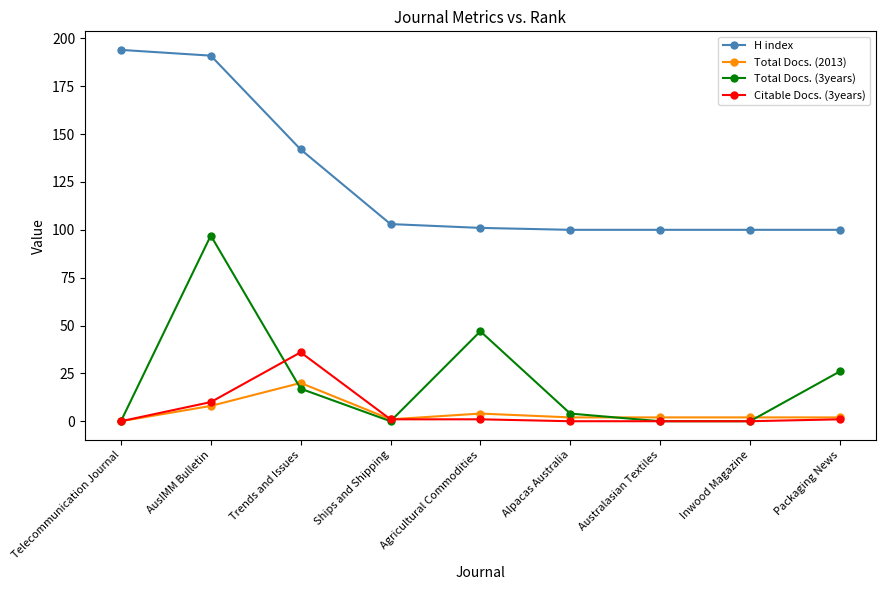

Reading right to left, list all the values displayed in this chart.

H index: Packaging News=100	Inwood Magazine=100	Australasian Textiles=100	Alpacas Australia=100	Agricultural Commodities=101	Ships and Shipping=103	Trends and Issues=142	AusIMM Bulletin=191	Telecommunication Journal=194
Total Docs. (2013): Packaging News=2	Inwood Magazine=2	Australasian Textiles=2	Alpacas Australia=2	Agricultural Commodities=4	Ships and Shipping=1	Trends and Issues=20	AusIMM Bulletin=8	Telecommunication Journal=0
Total Docs. (3years): Packaging News=26	Inwood Magazine=0	Australasian Textiles=0	Alpacas Australia=4	Agricultural Commodities=47	Ships and Shipping=0	Trends and Issues=17	AusIMM Bulletin=97	Telecommunication Journal=0
Citable Docs. (3years): Packaging News=1	Inwood Magazine=0	Australasian Textiles=0	Alpacas Australia=0	Agricultural Commodities=1	Ships and Shipping=1	Trends and Issues=36	AusIMM Bulletin=10	Telecommunication Journal=0